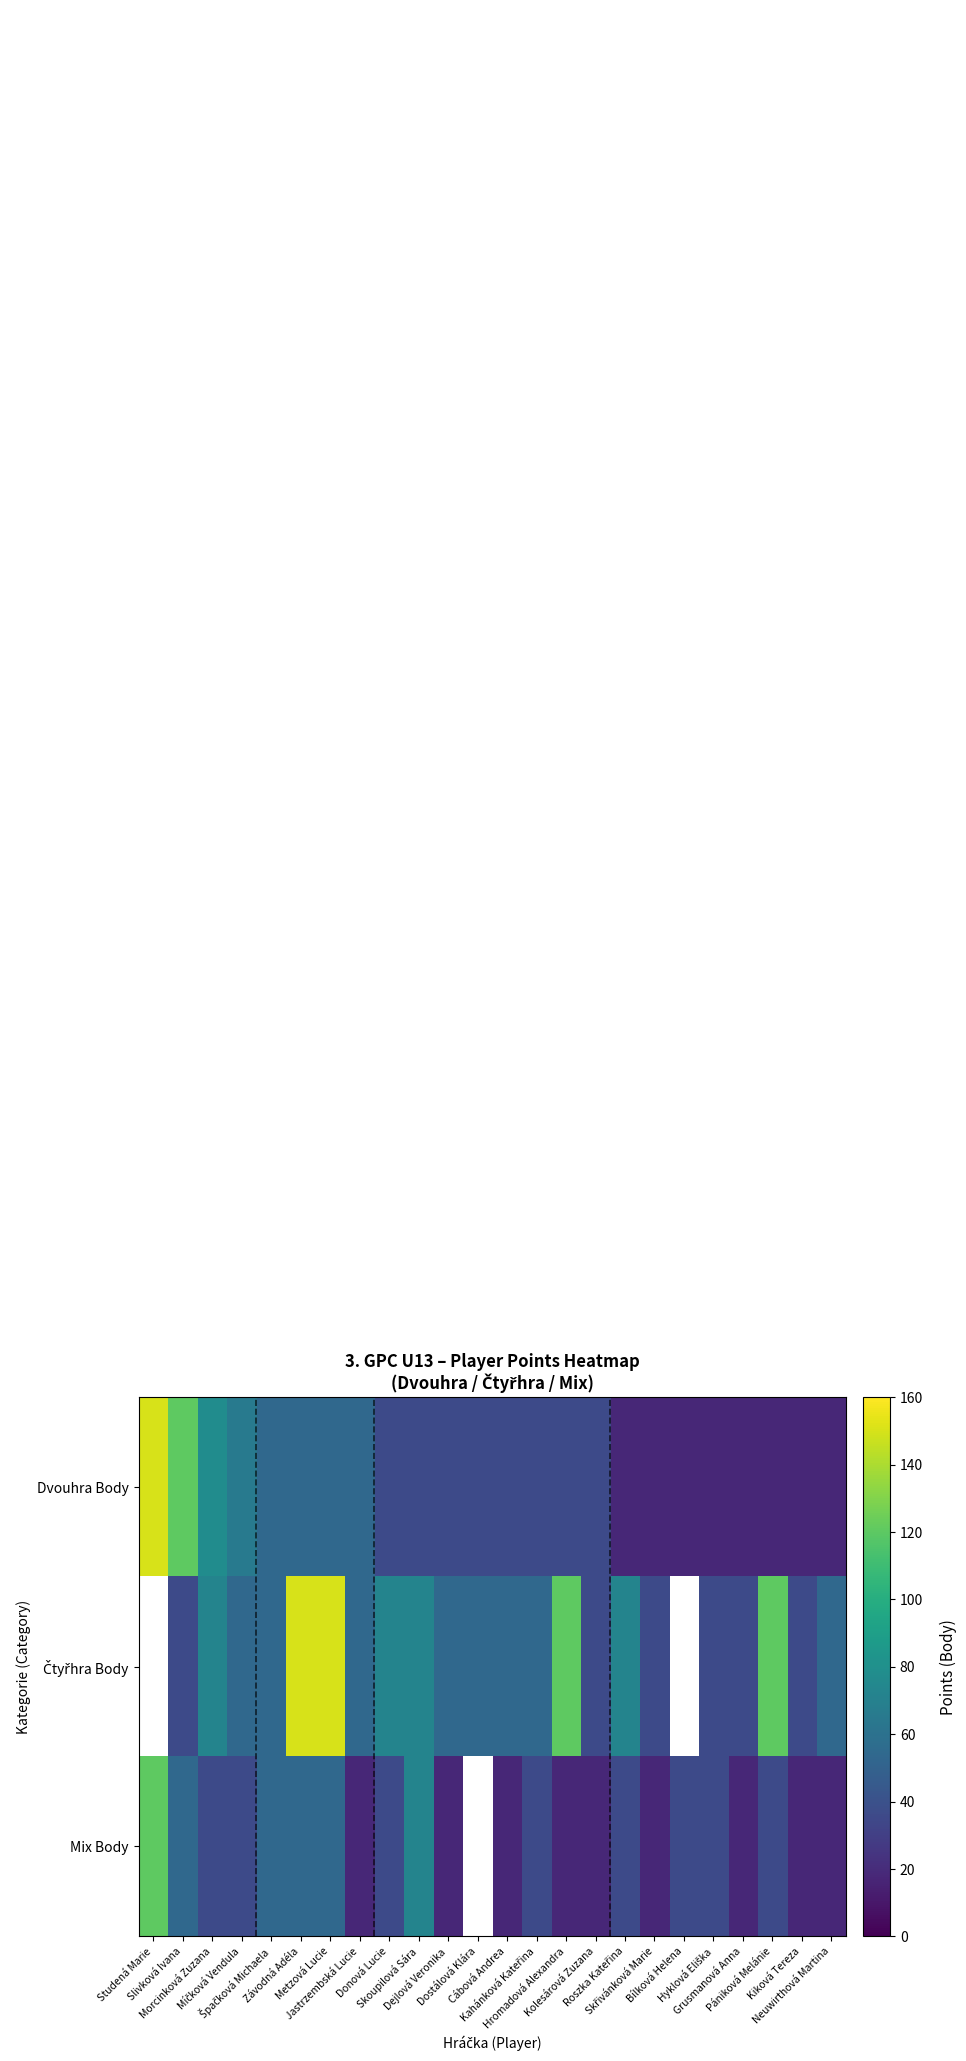

True or false: Čtyřhra Body has a value of 9.8 at Skřivánková Marie.

False